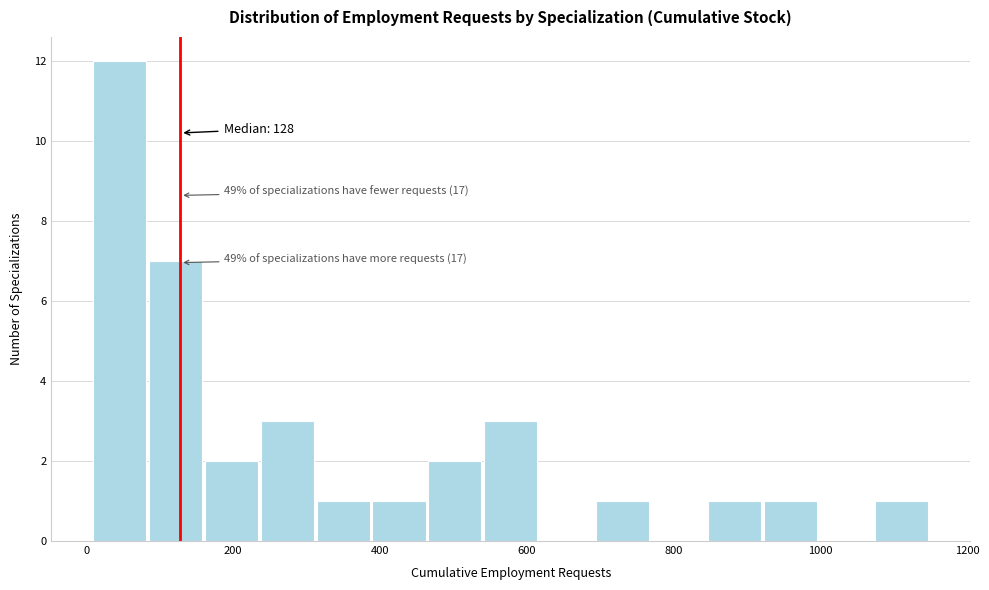

Around what value on the x-axis is the tallest bar? Give the approximate position of its centre, as read against the axis.

40